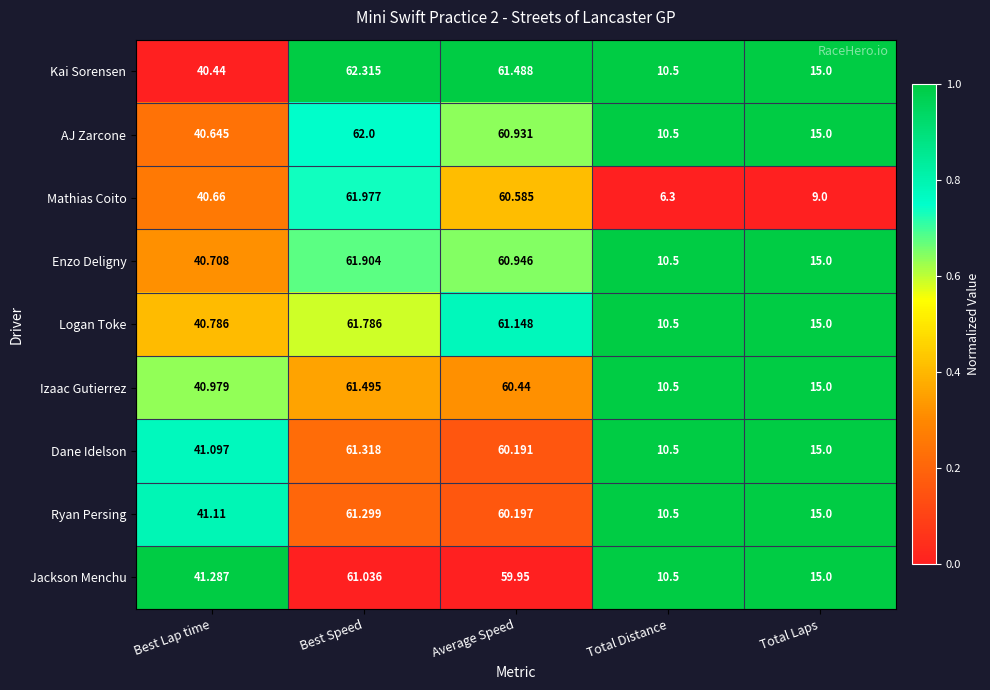

Is the value of AJ Zarcone at Total Laps greater than the value of Mathias Coito at Total Laps?

Yes